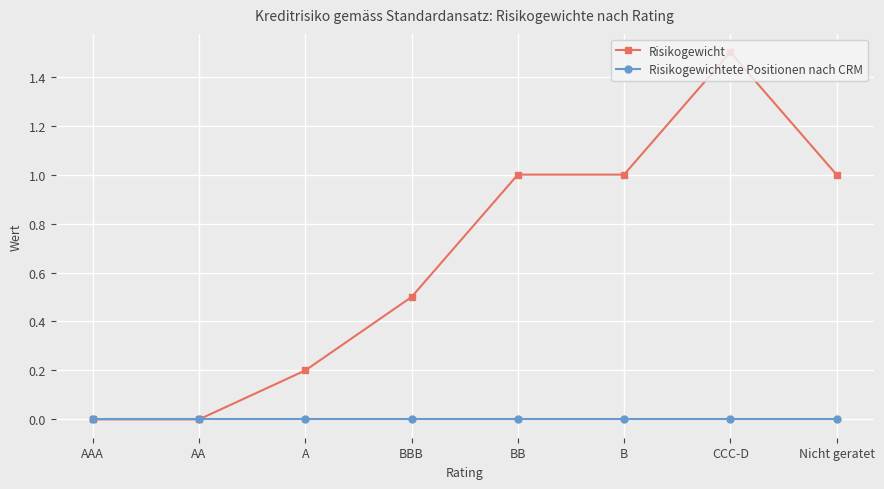

What position from the left is AA?

2